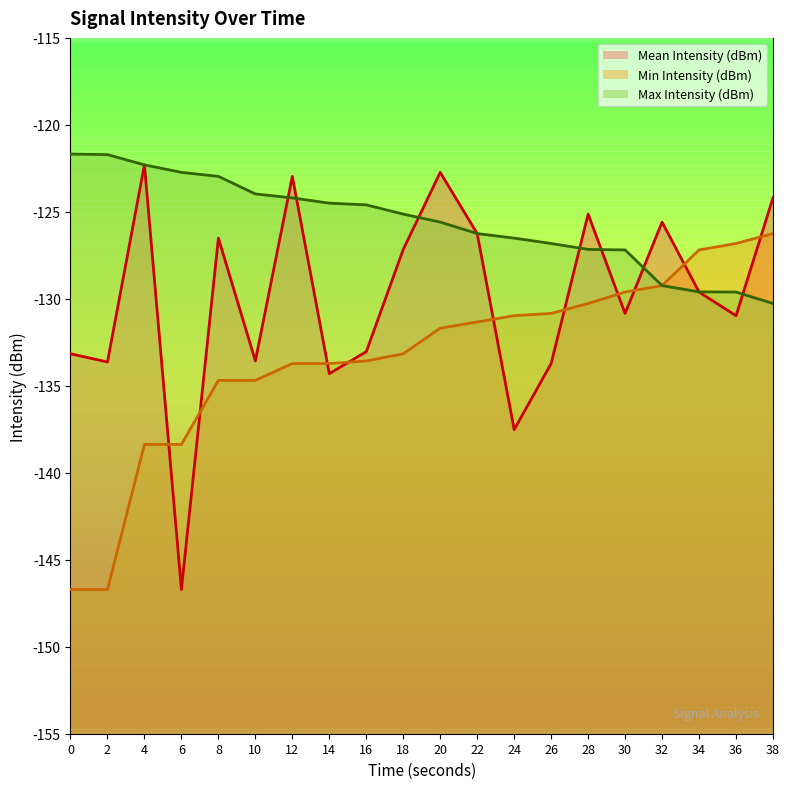

Which series has the widest spread of values?

Mean Intensity (dBm) (line)